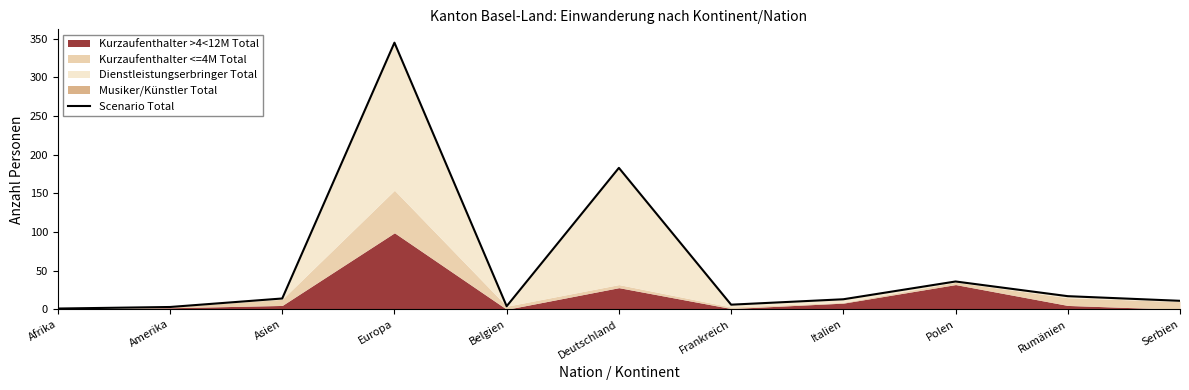

What is the average value?

58